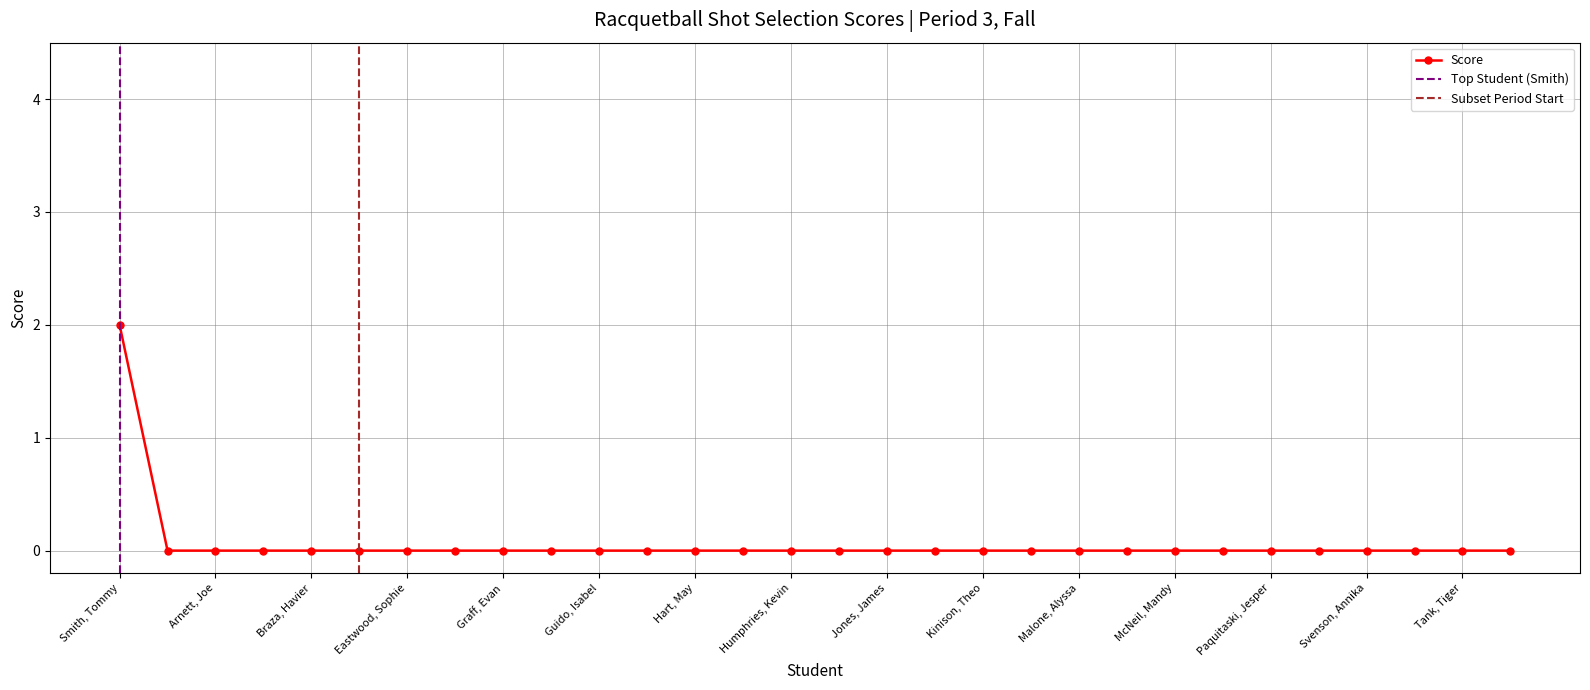

True or false: there are more than 0 points higher than both neighbors.

False